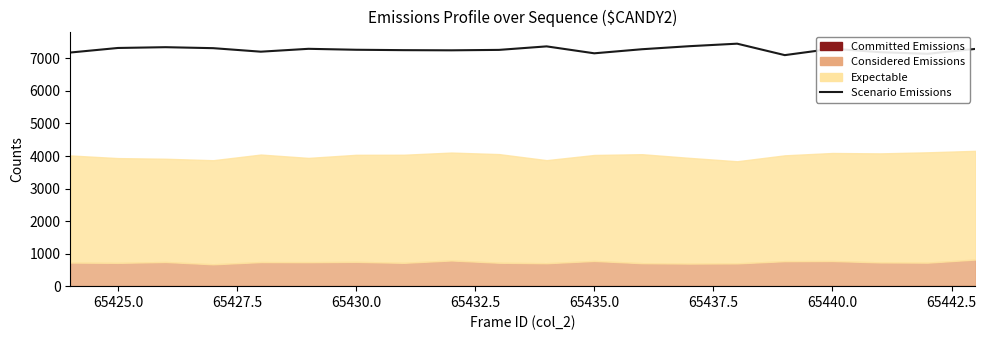

Does the chart have visible grid lines?

No